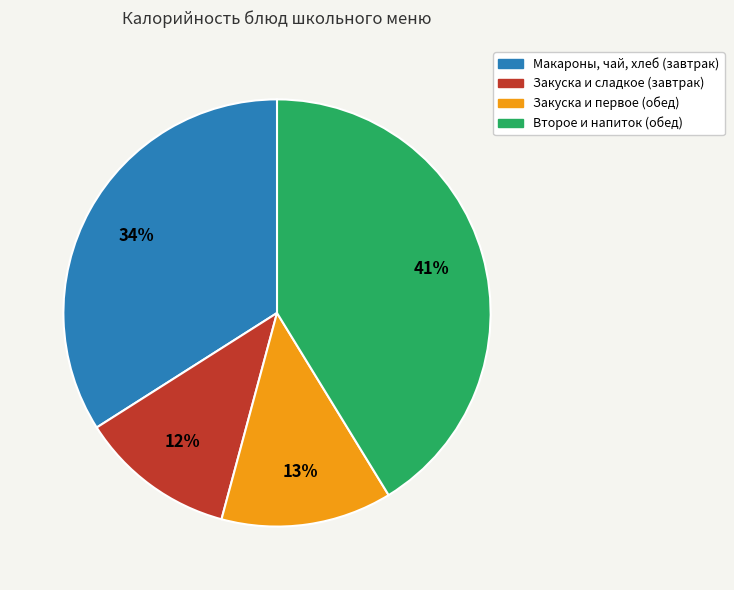

Is there a majority slice in this chart?

No